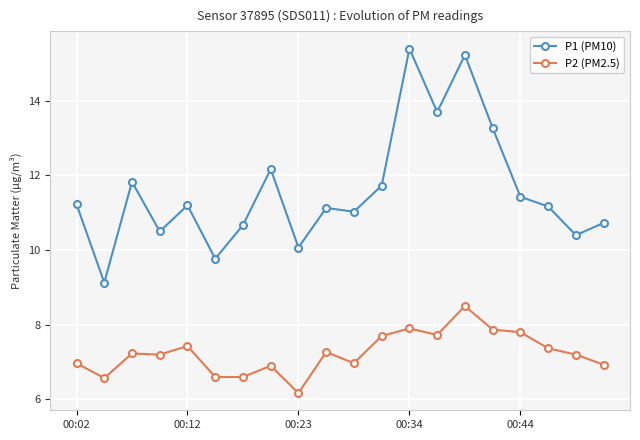

Which series has the widest spread of values?

P1 (PM10)